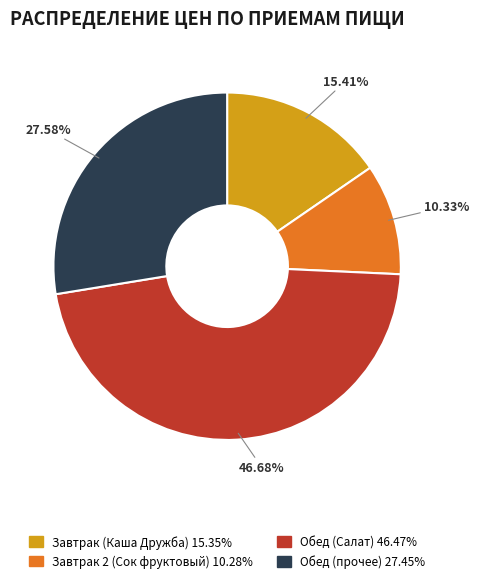

Count the number of slices in the pie.

4